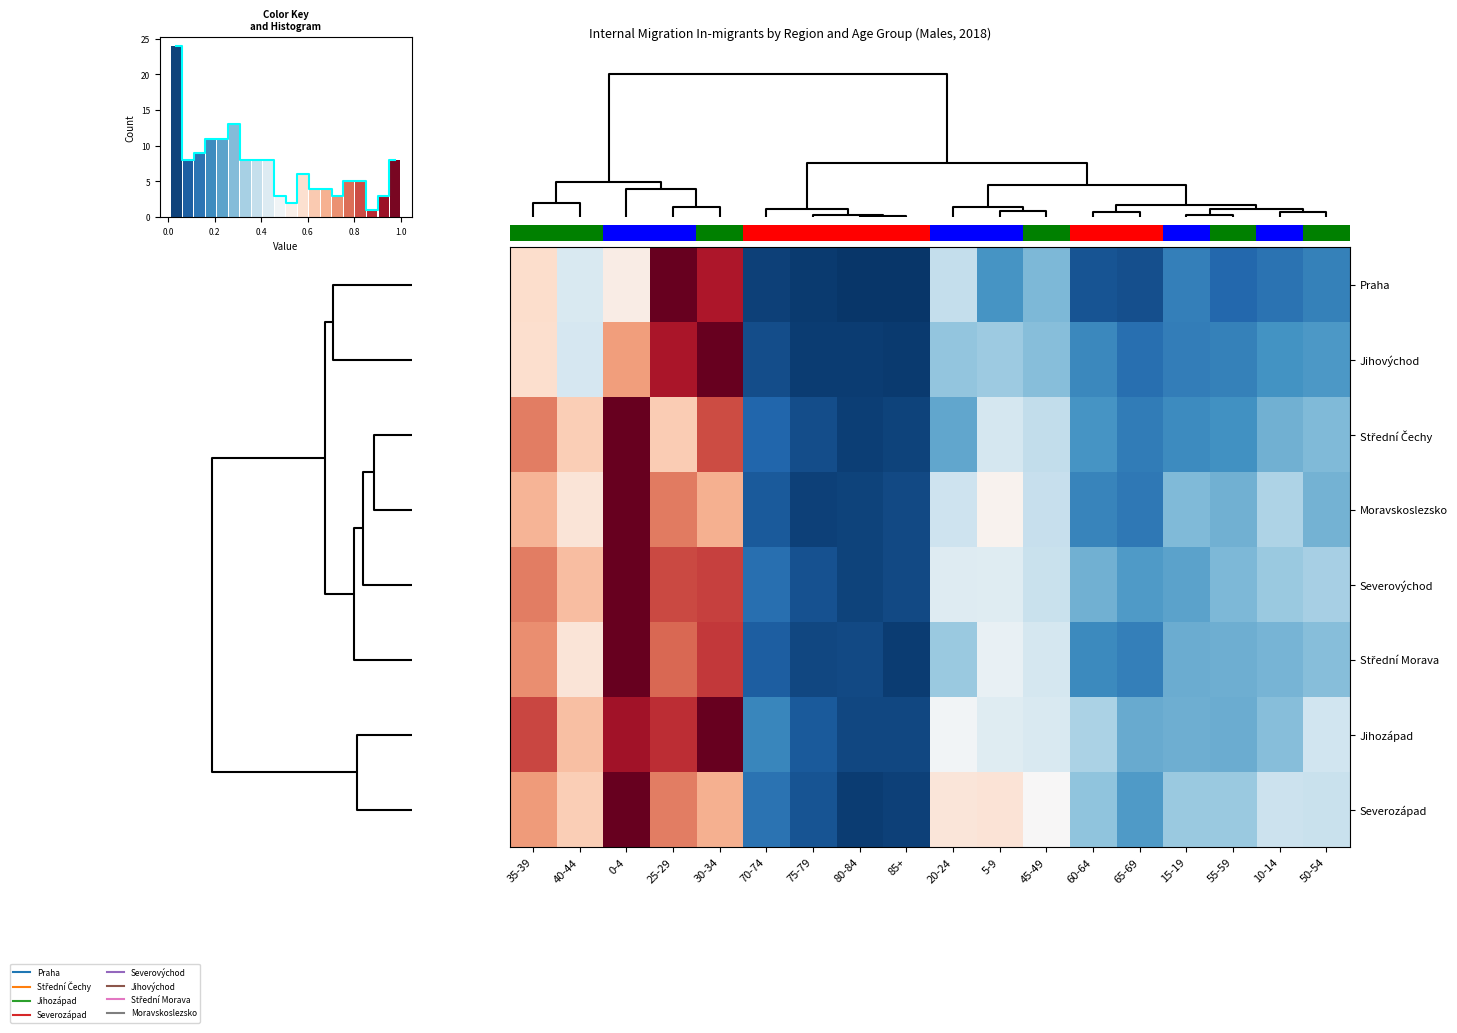

At 85+, list the series in order from smallest to largest.

Praha, Jihovýchod, Střední Morava, Severozápad, Střední Čechy, Jihozápad, Severovýchod, Moravskoslezsko